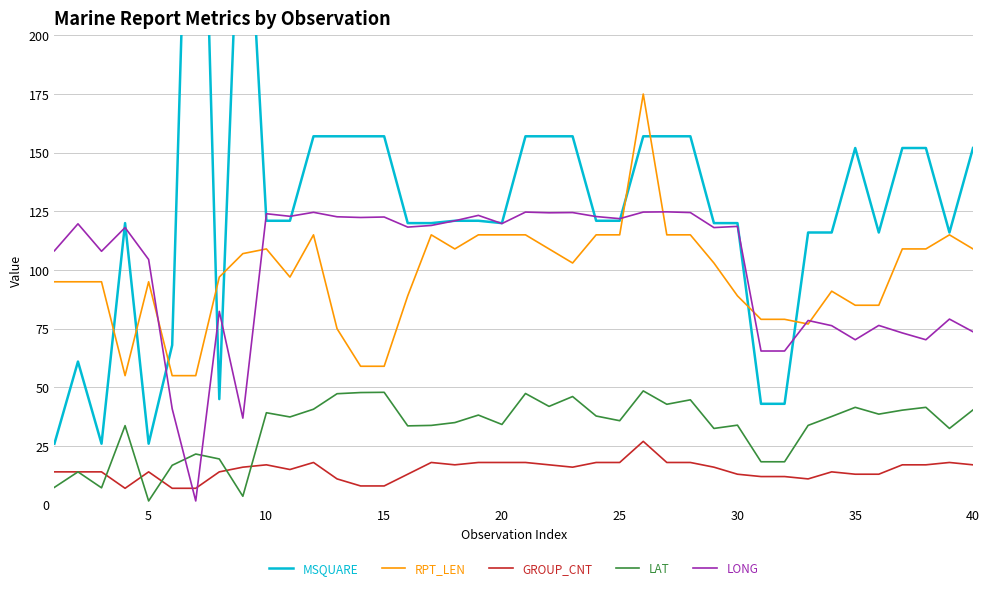

Is it true that GROUP_CNT equals 26.6 at 25?

False